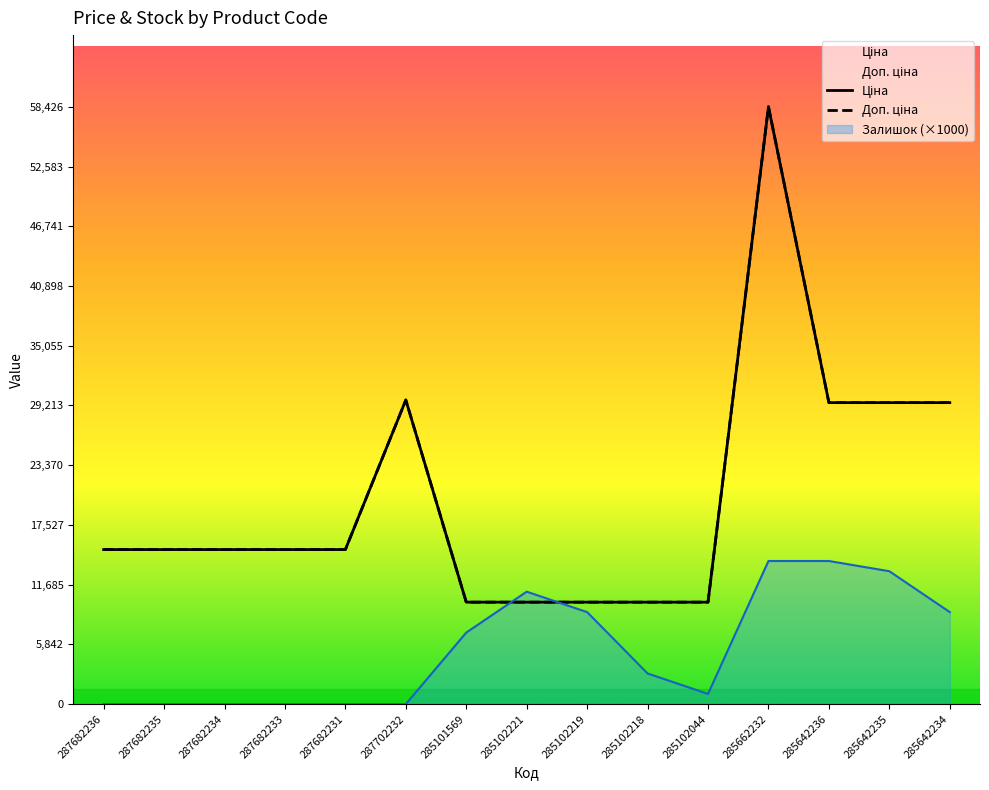

What is the average value of the Доп. ціна series?

20141.5